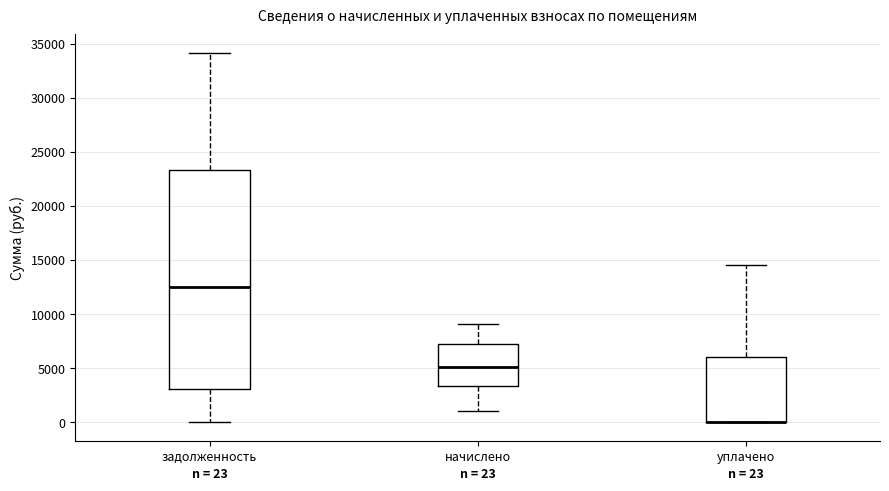

Comparing the boxes themselves (not the whiskers), which one is the tallest?

задолженность